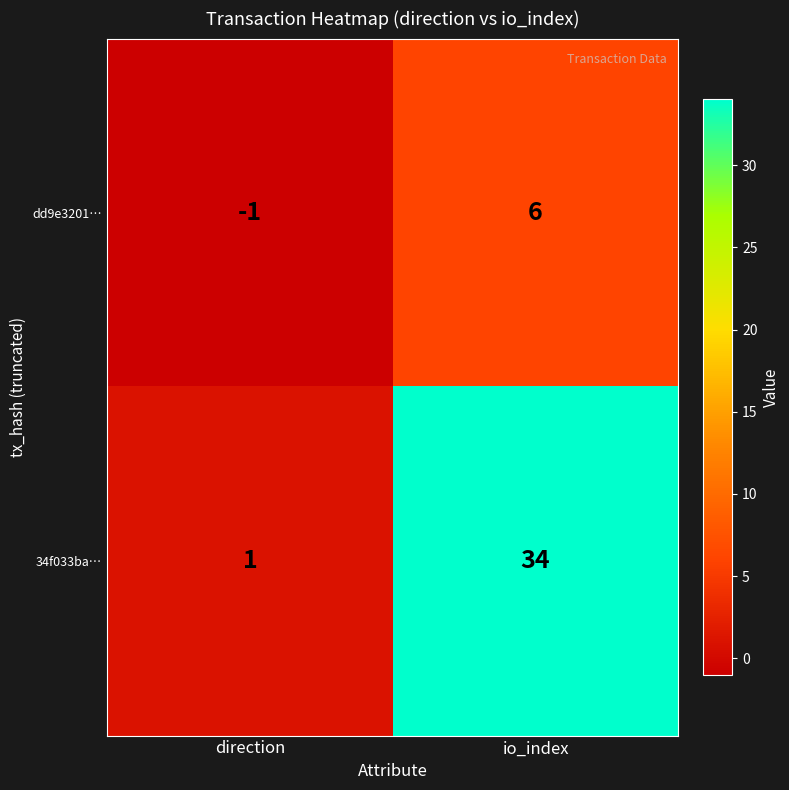

What is the sum of all dd9e3201… values?

5